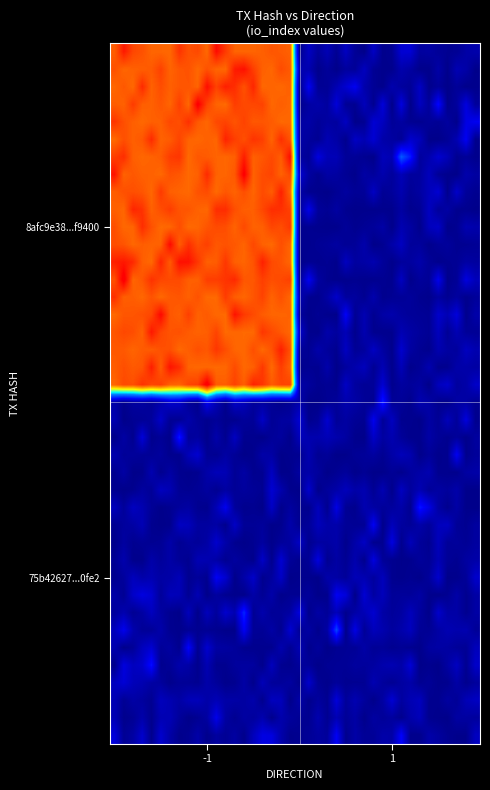

What is the maximum value shown in the chart?

1.2